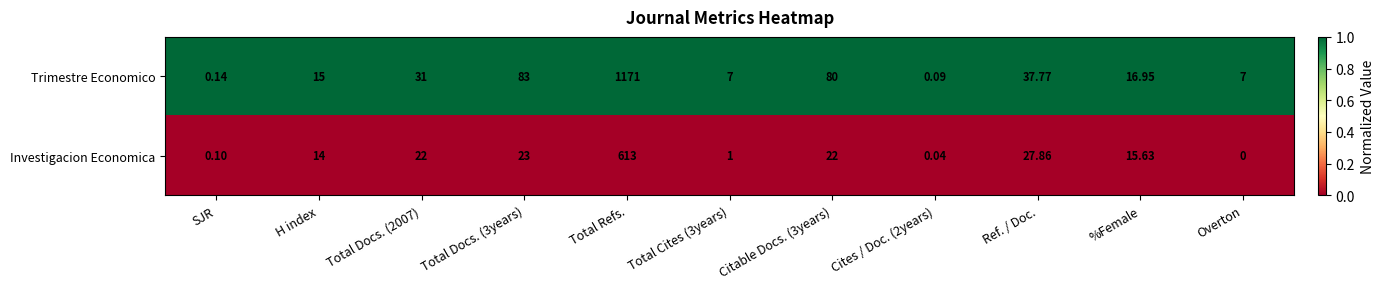

Which label corresponds to the largest value in the chart?

Total Refs.